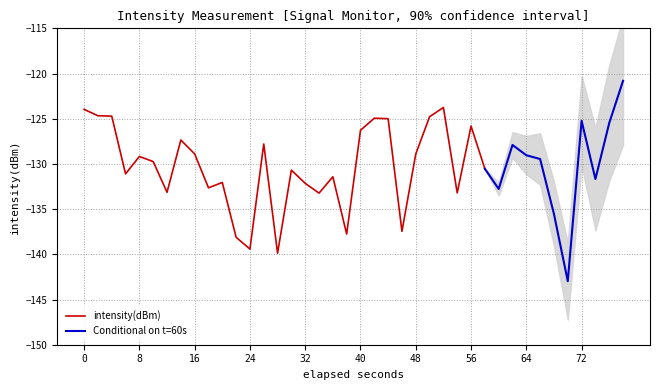

Rank the categories by value from lowest to highest.

35, 14, 12, 11, 19, 23, 34, 17, 27, 6, 30, 9, 16, 10, 37, 18, 3, 15, 29, 5, 33, 4, 32, 24, 8, 31, 13, 7, 20, 28, 38, 36, 22, 21, 25, 2, 1, 0, 26, 39